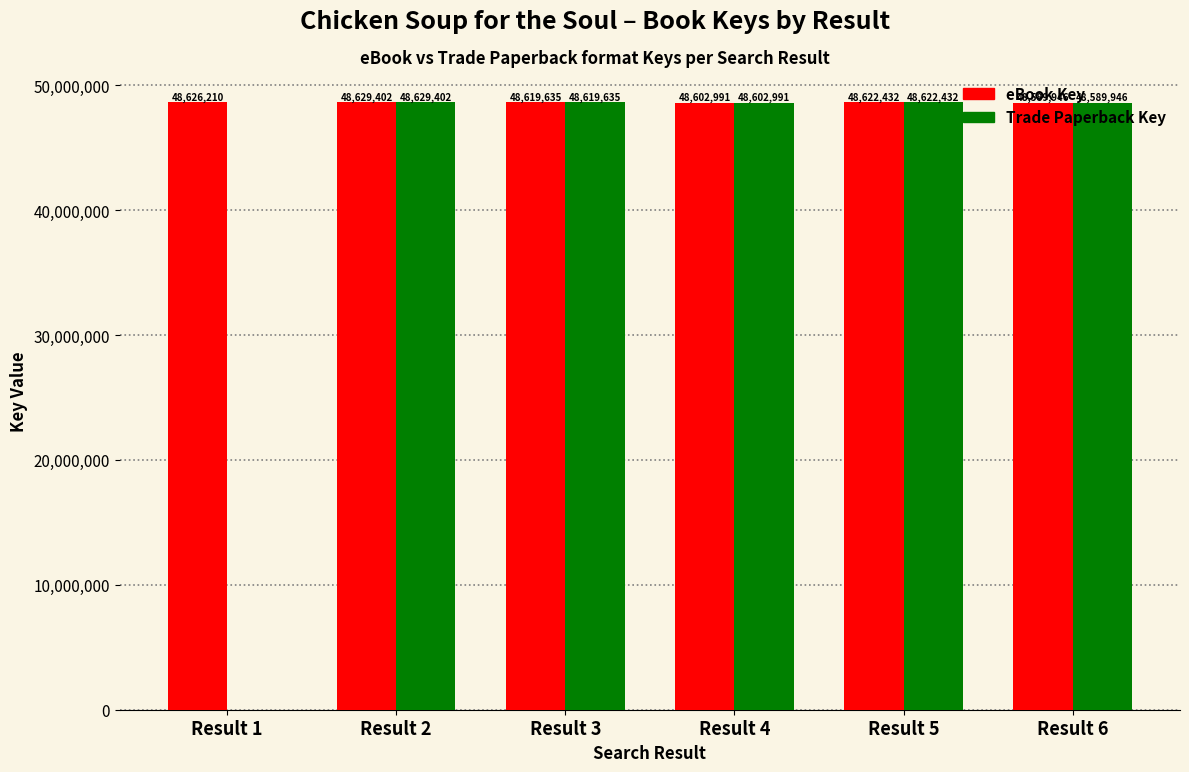

What is the sum of all Trade Paperback Key values?

243064406